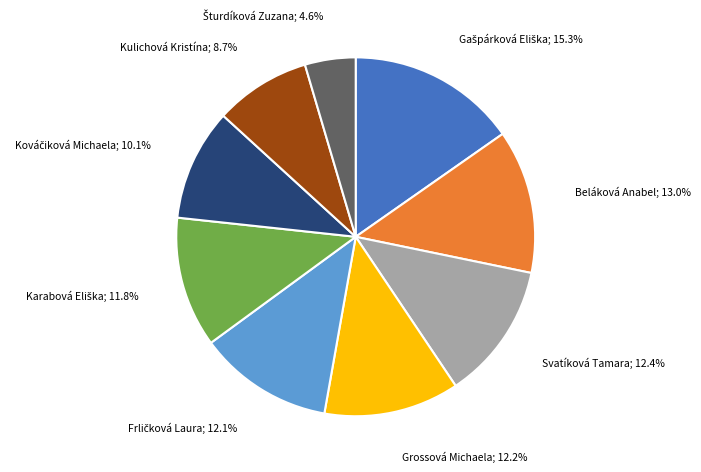

Does Grossová Michaela; 12.2% represent more than half of the total?

No